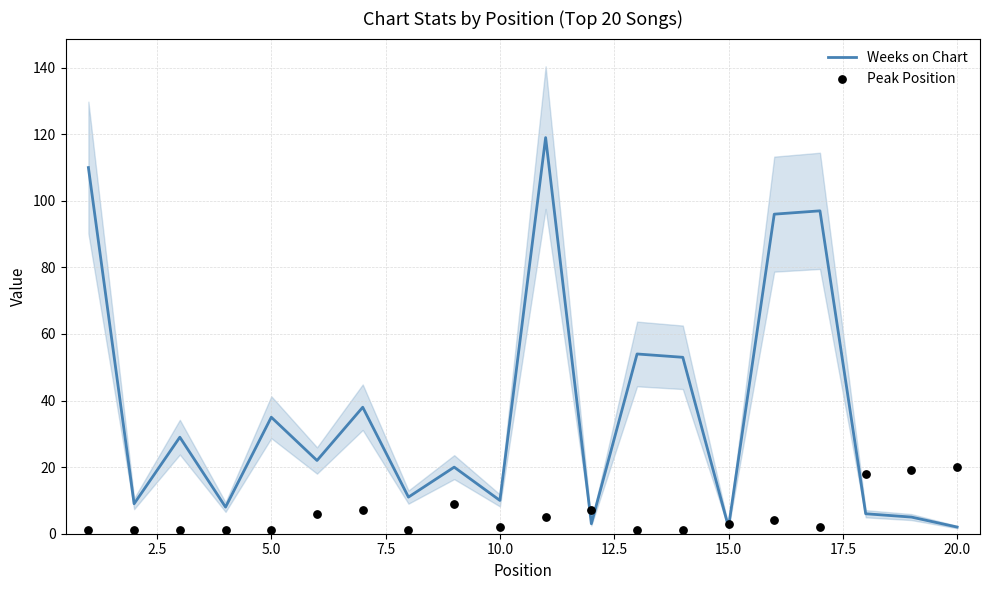

At how many categories does at least one series exceed 2?

20